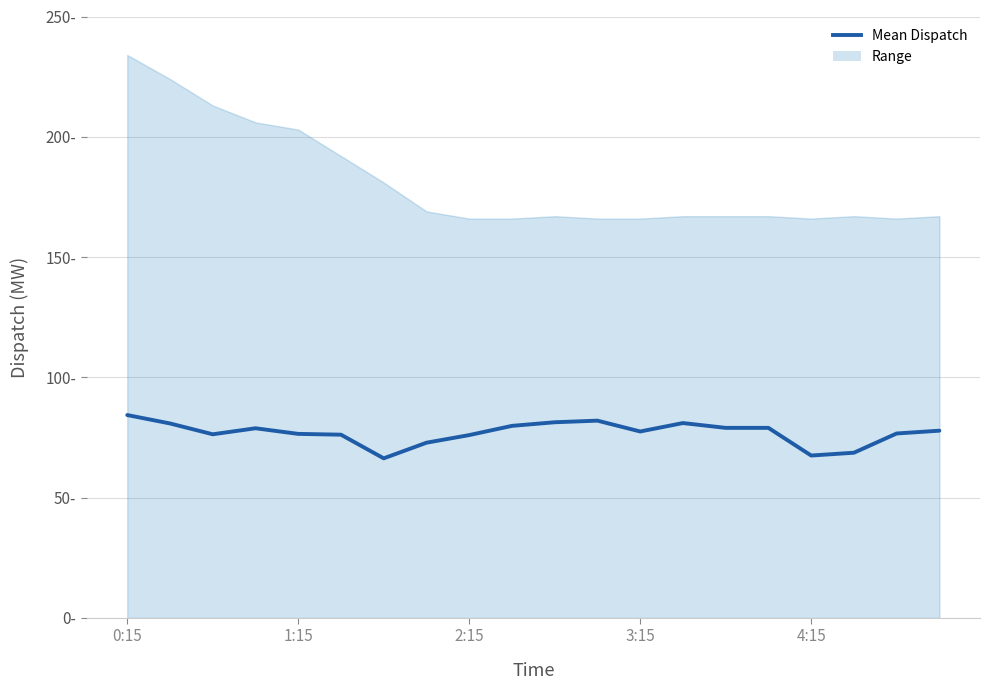

True or false: Upper Kothmale has more than 2 points higher than both neighbors.

True